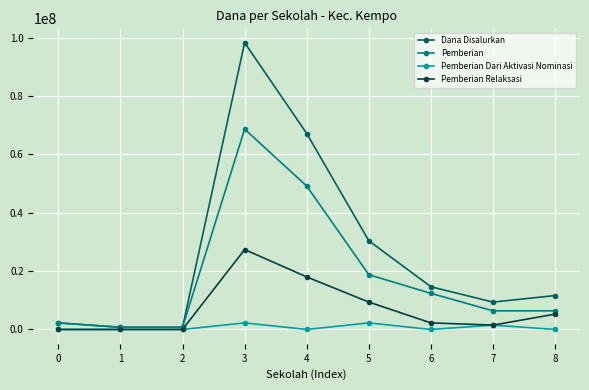

True or false: Pemberian Dari Aktivasi Nominasi has more than 0 interior local peaks.

True